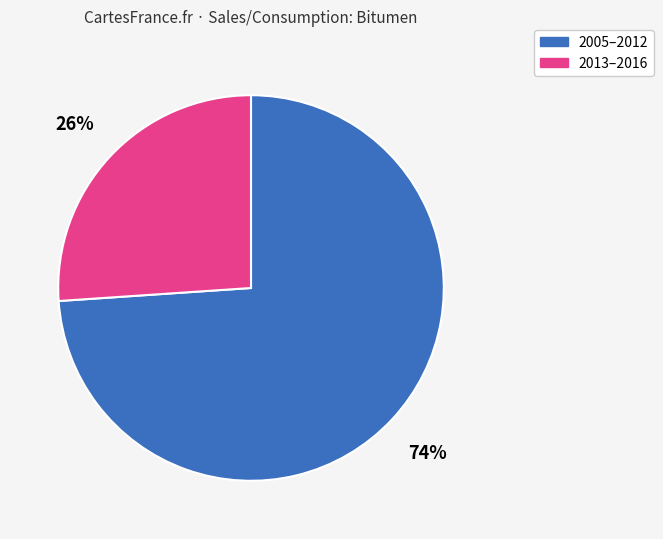

Does any single category account for the majority?

Yes